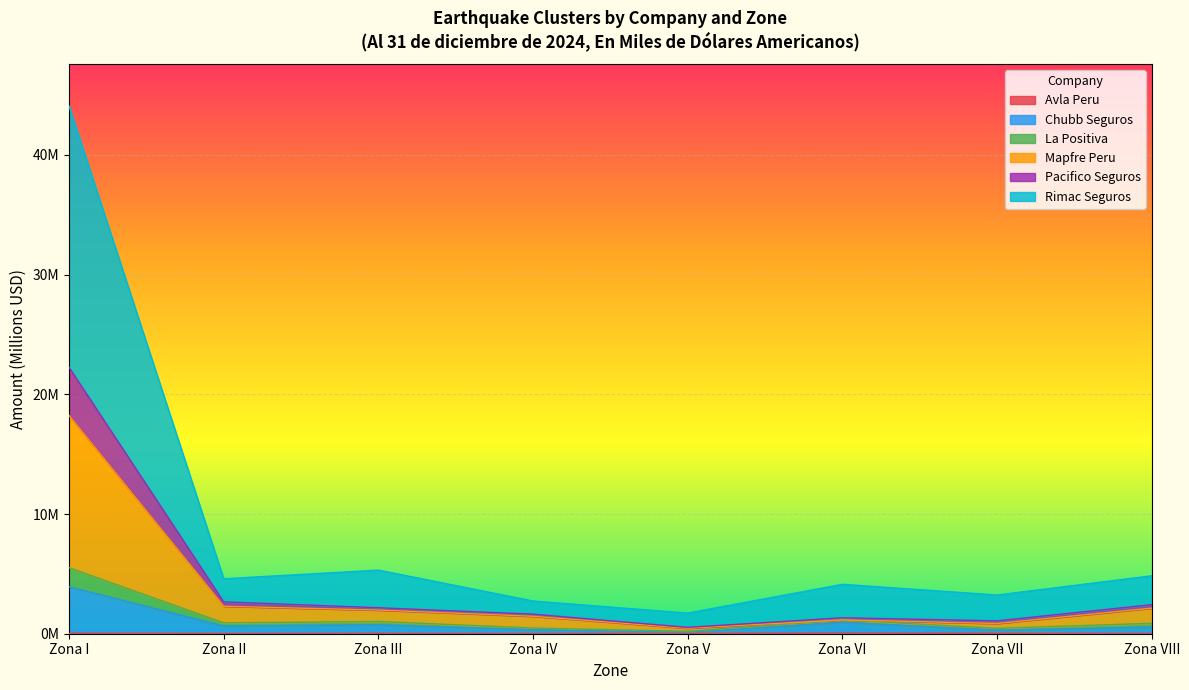

Is it true that Avla Peru equals 0.0 at Zona III?

False